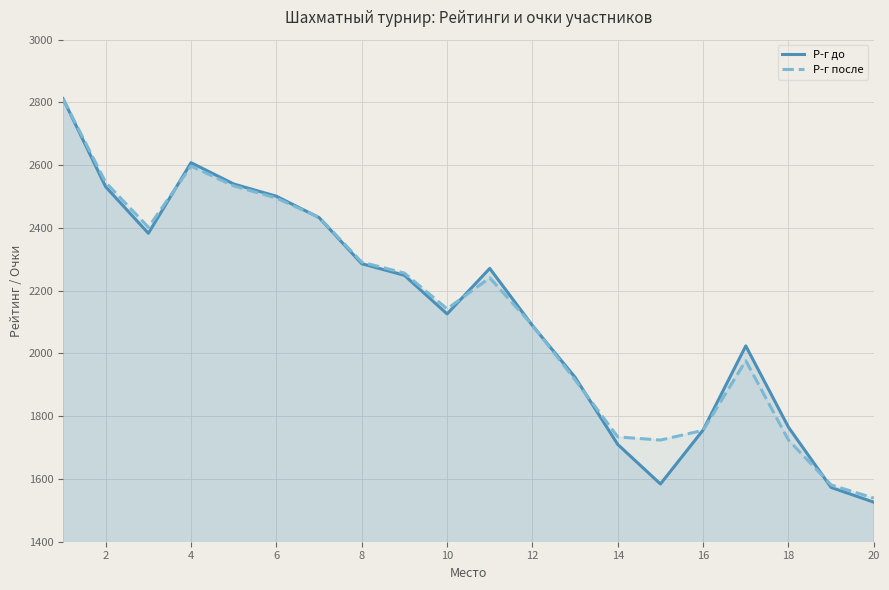

What is the total value across all series at 20?

3065